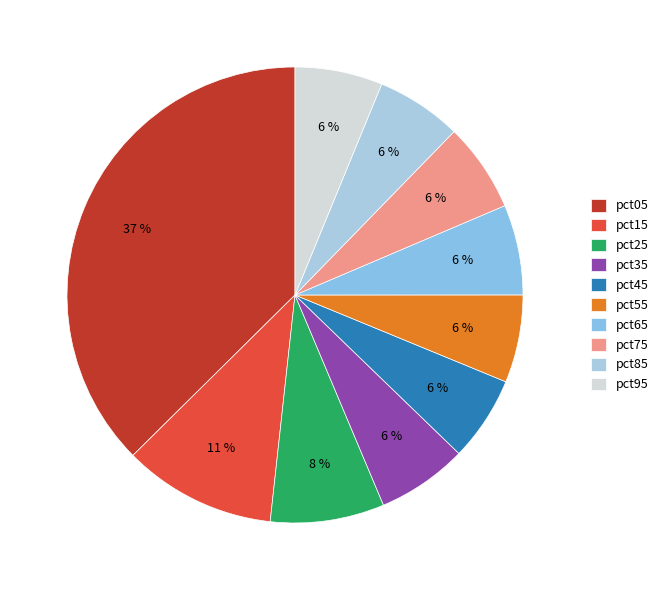

Is pct05 the majority of the pie?

No